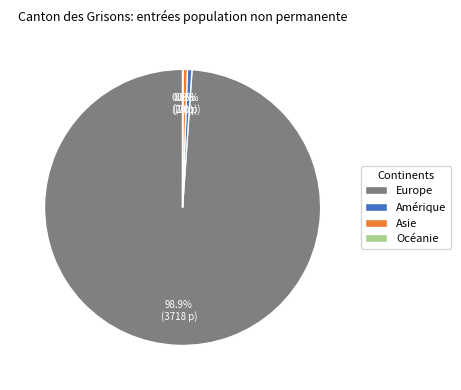

Which slice is the largest?

Europe